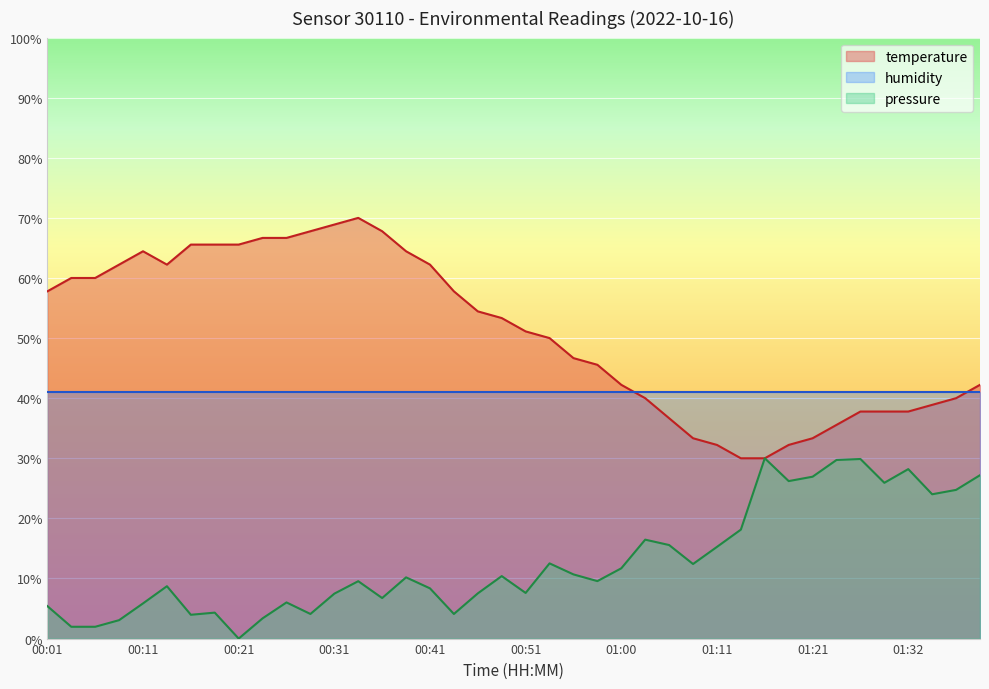

True or false: the data has more than 2 interior local peaks.

False